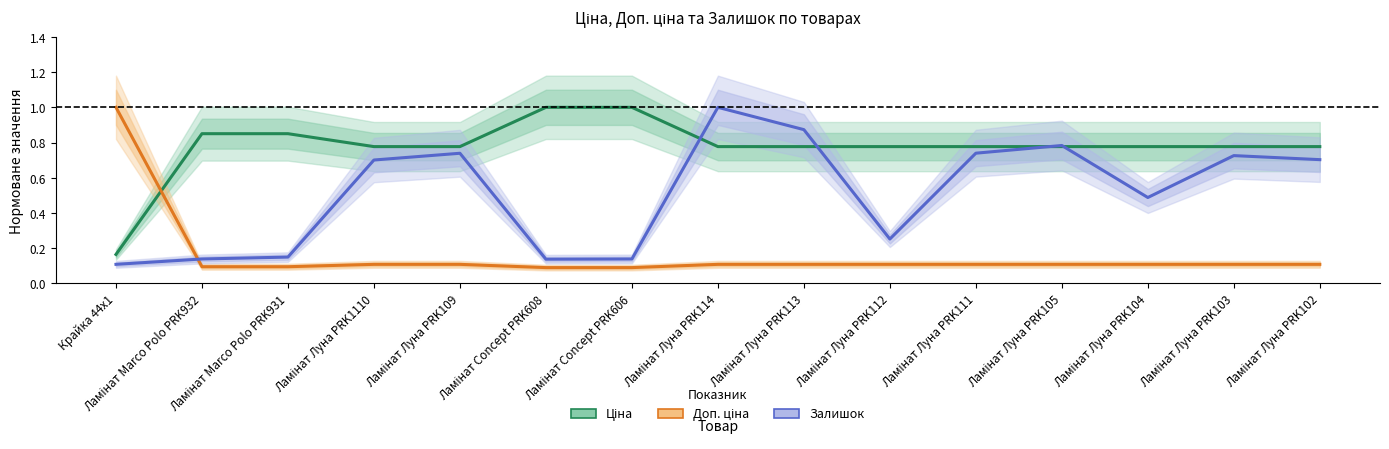

What is the approximate value of Доп. ціна at Ламінат Луна PRK114?

0.1